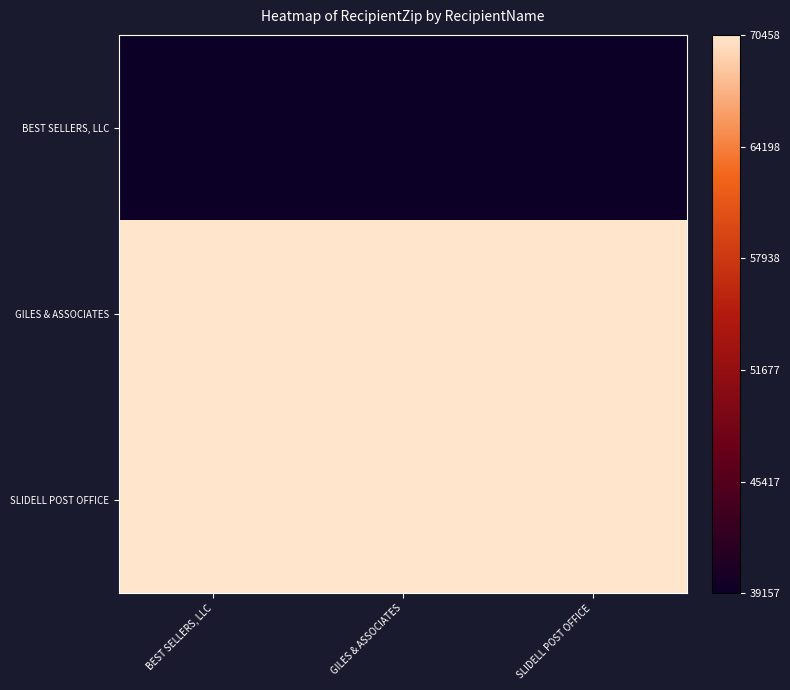

At how many categories does at least one series exceed 0?

3